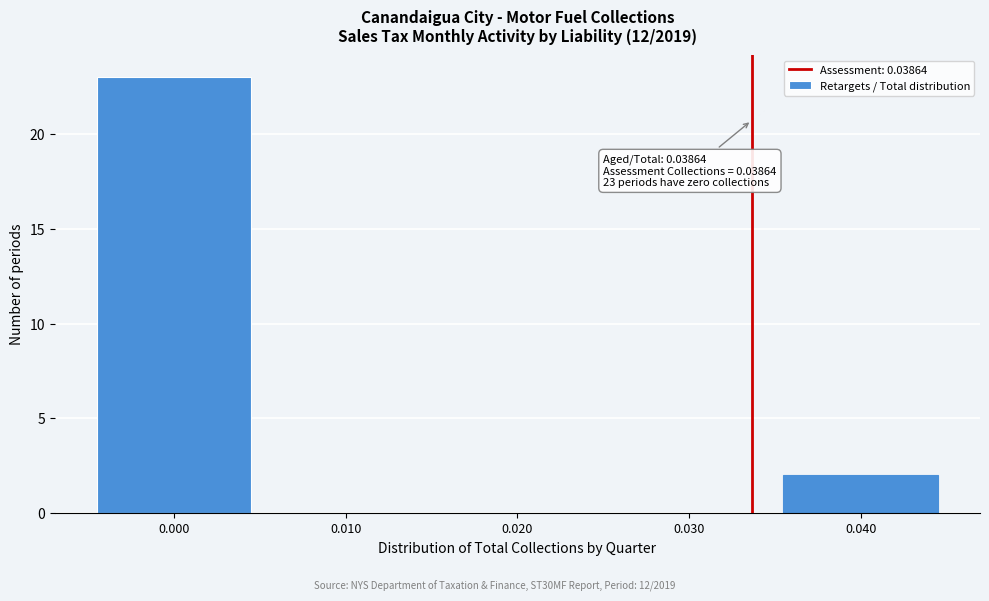

Reading left to right, transcribe all the data shown in this chart.

0.000=23	0.010=0	0.020=0	0.030=0	0.040=2